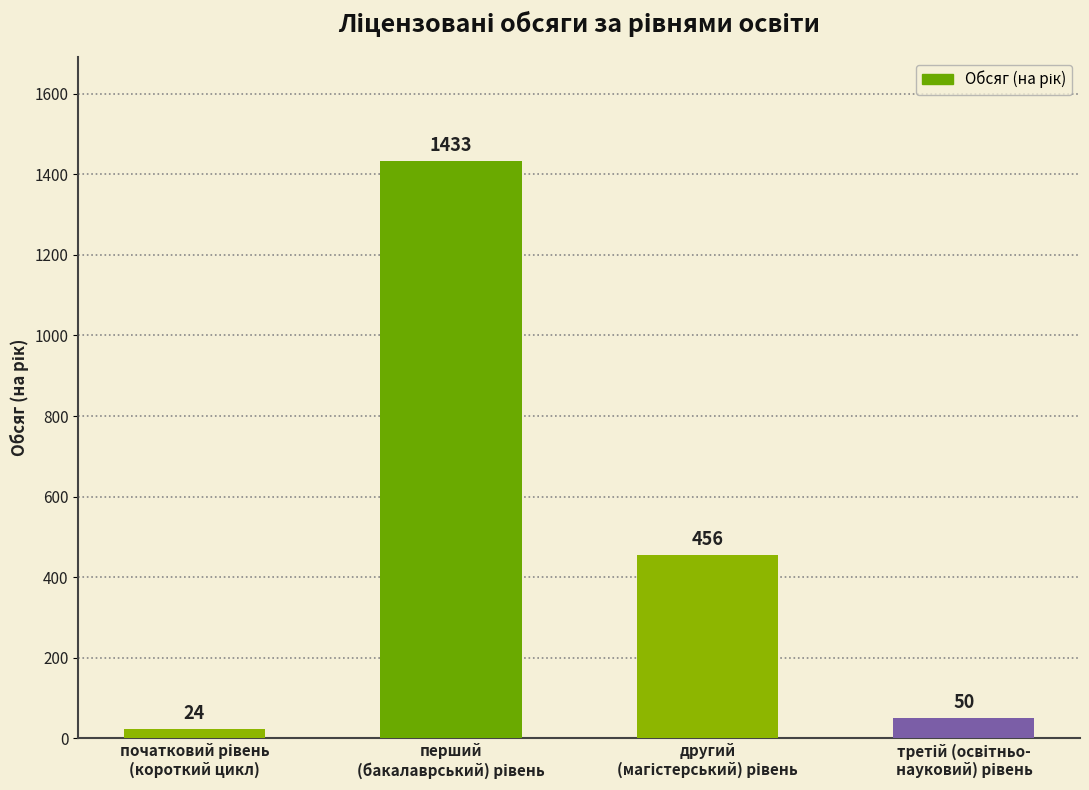

Reading left to right, transcribe all the data shown in this chart.

24	1433	456	50